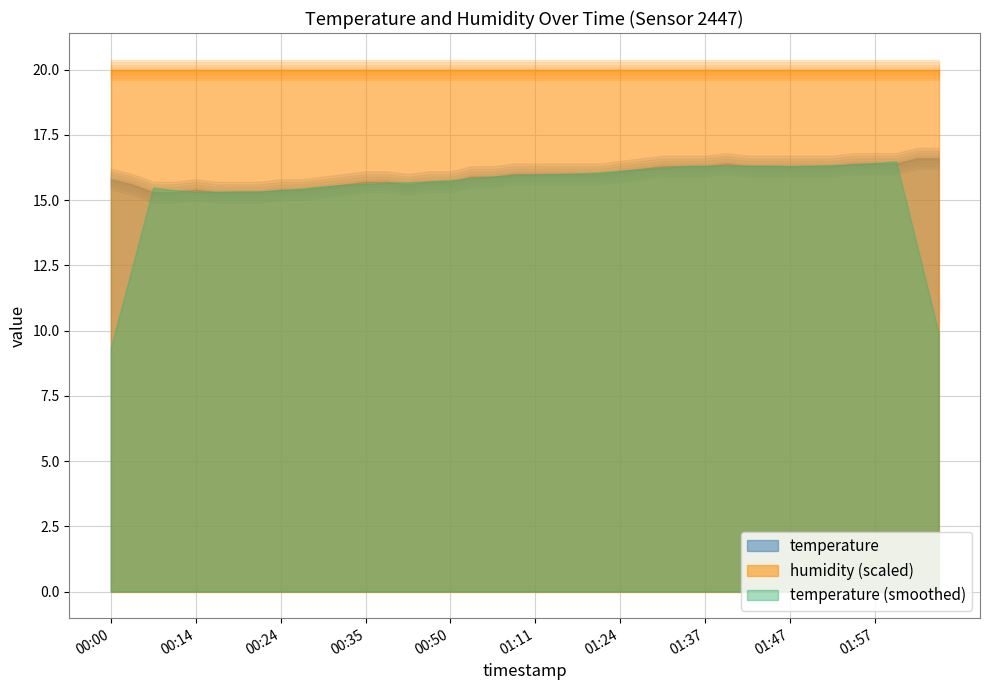

Between 01:40 and 00:38, which is larger?

01:40